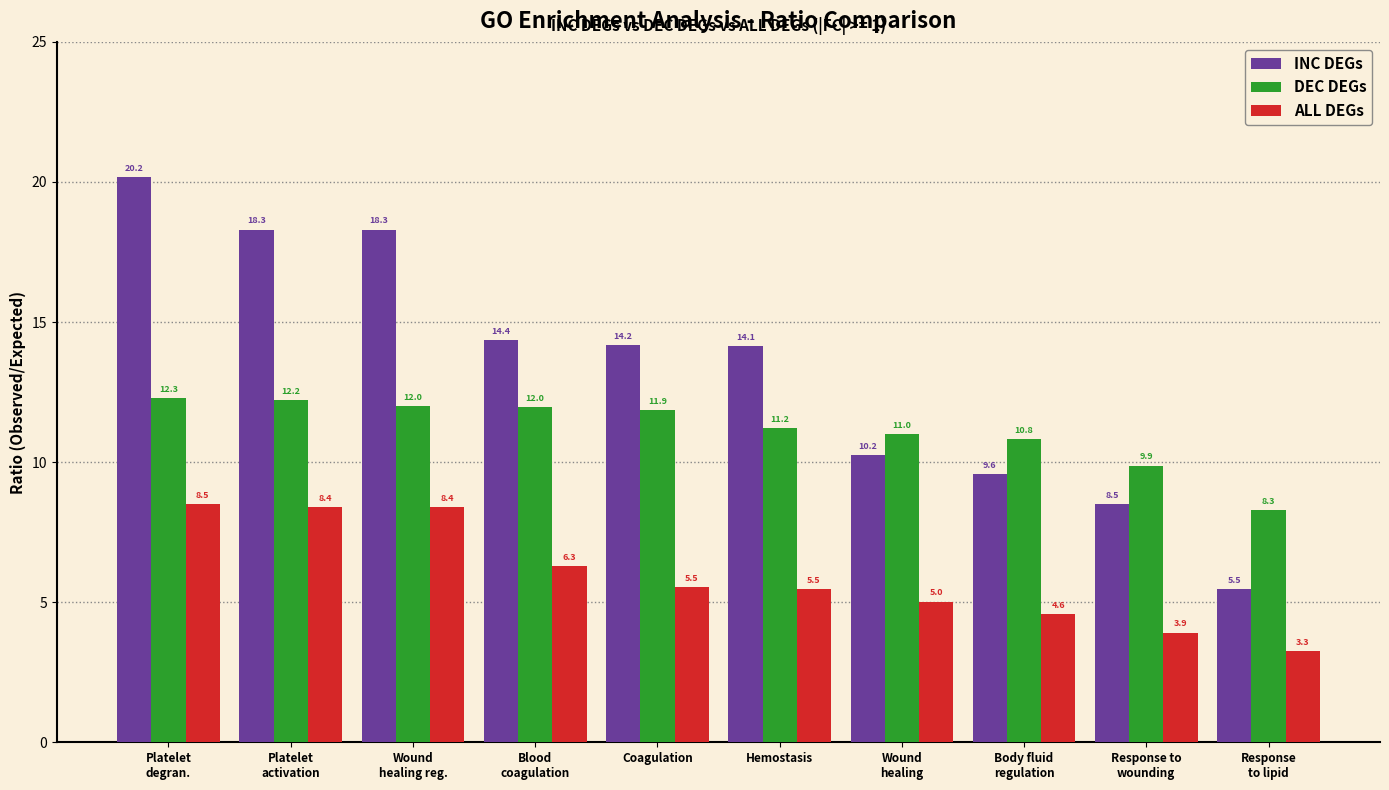

Where does the INC DEGs series first go above 14?

Platelet
degran.